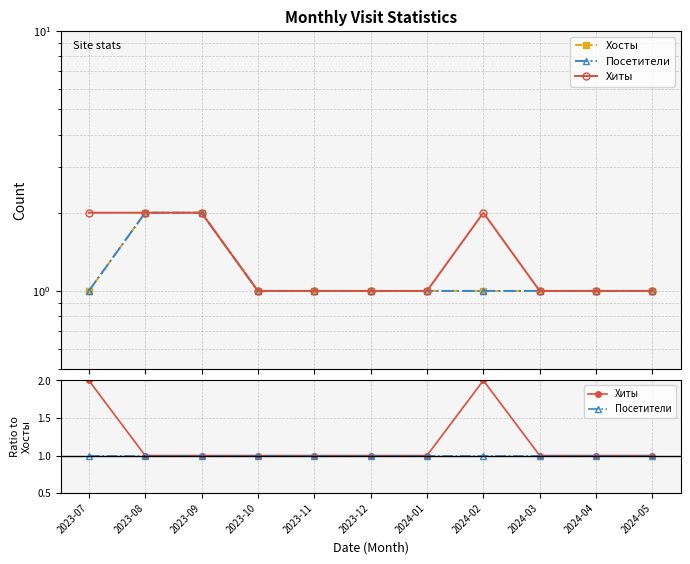

In Хиты, how many points are higher than both neighbors (excluding endpoints)?

1